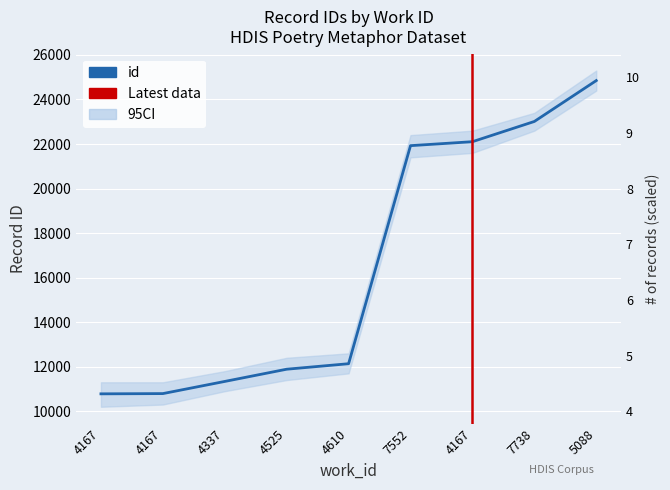

At which category does the chart reach its minimum across all series?

4167